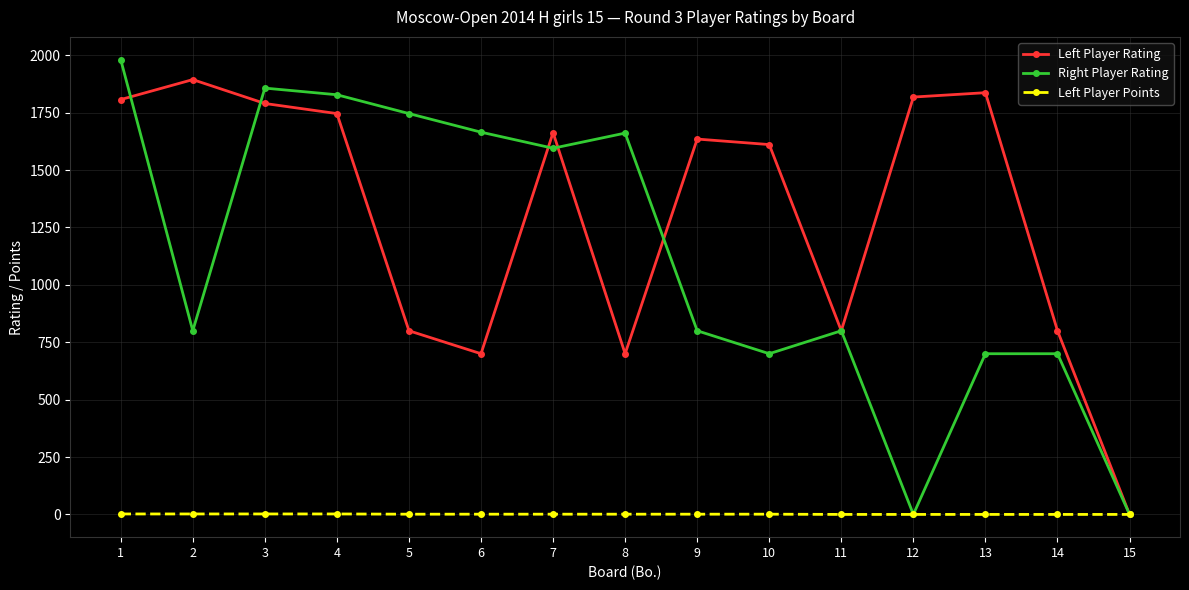

In Left Player Rating, how many points are lower than both neighbors (excluding endpoints)?

3